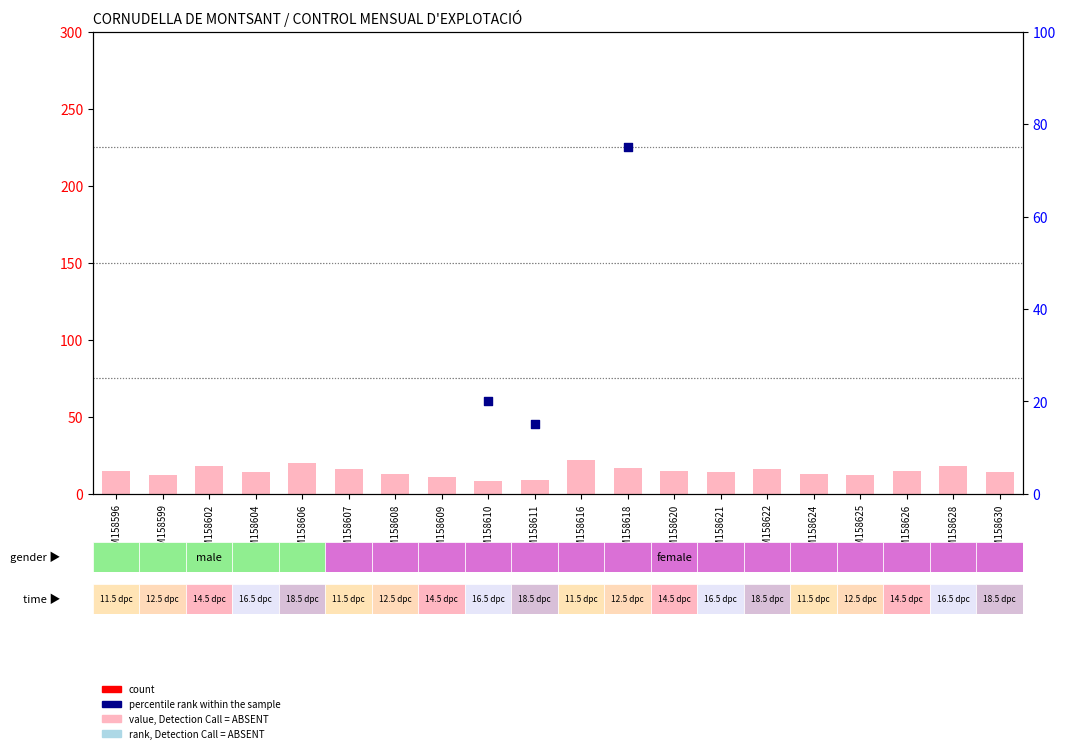

At which category is the sum across all series the highest?

GSM158616